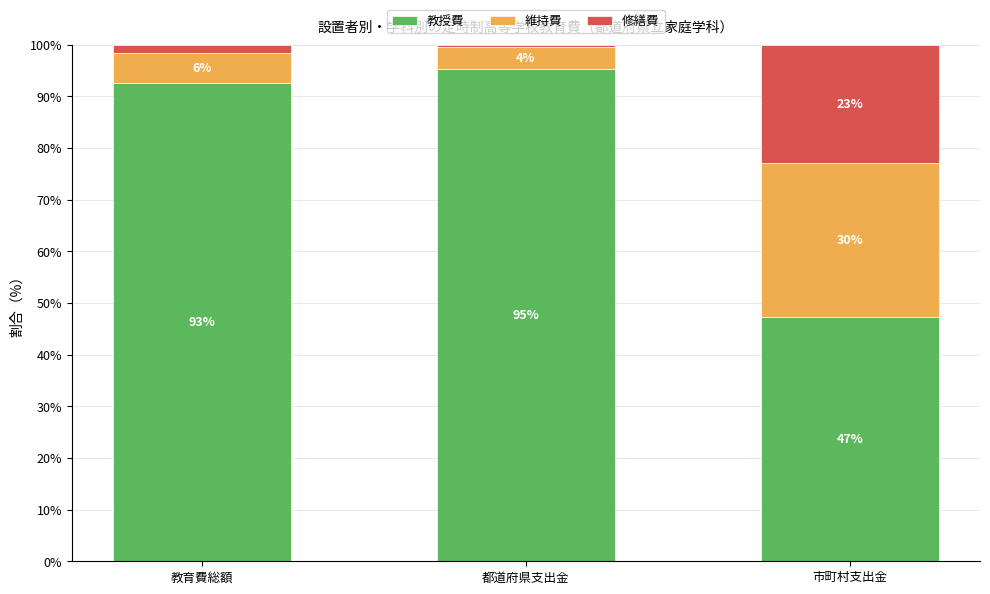

What are all the series names shown in the legend?

教授費, 維持費, 修繕費